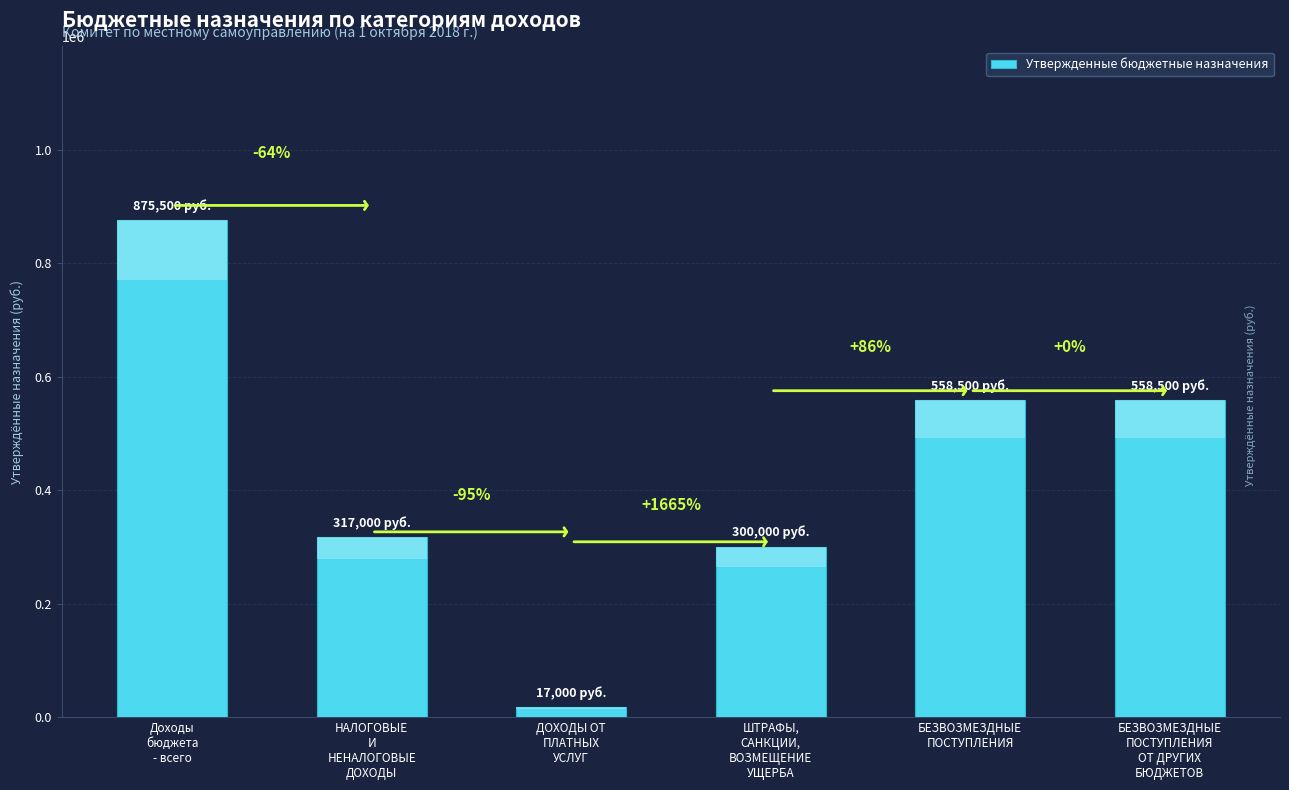

Reading right to left, extract all data points from this chart.

БЕЗВОЗМЕЗДНЫЕ
ПОСТУПЛЕНИЯ
ОТ ДРУГИХ
БЮДЖЕТОВ=558500	БЕЗВОЗМЕЗДНЫЕ
ПОСТУПЛЕНИЯ=558500	ШТРАФЫ,
САНКЦИИ,
ВОЗМЕЩЕНИЕ
УЩЕРБА=300000	ДОХОДЫ ОТ
ПЛАТНЫХ
УСЛУГ=17000	НАЛОГОВЫЕ
И
НЕНАЛОГОВЫЕ
ДОХОДЫ=317000	Доходы
бюджета
- всего=875500